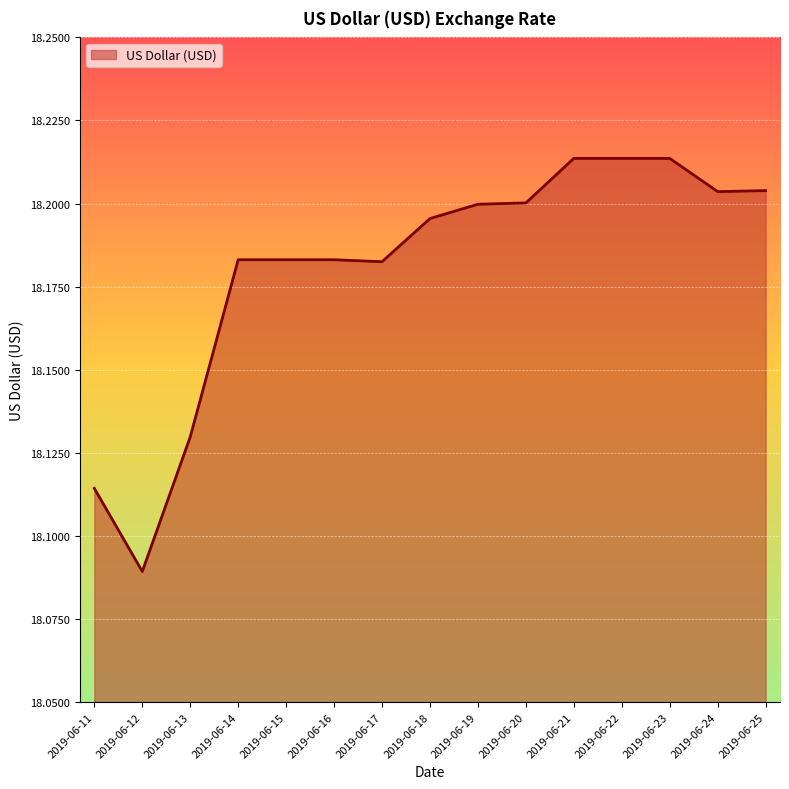

How many lines are shown in the chart?

1